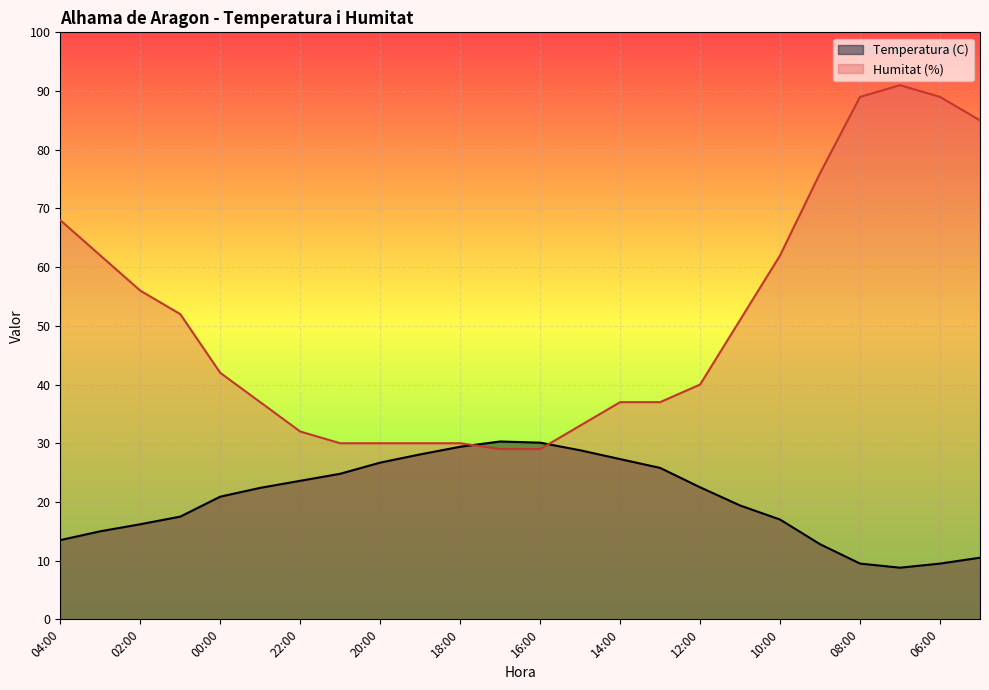

What is the sum of the Temperatura (C) values at 18:00 and 16:00?

59.5